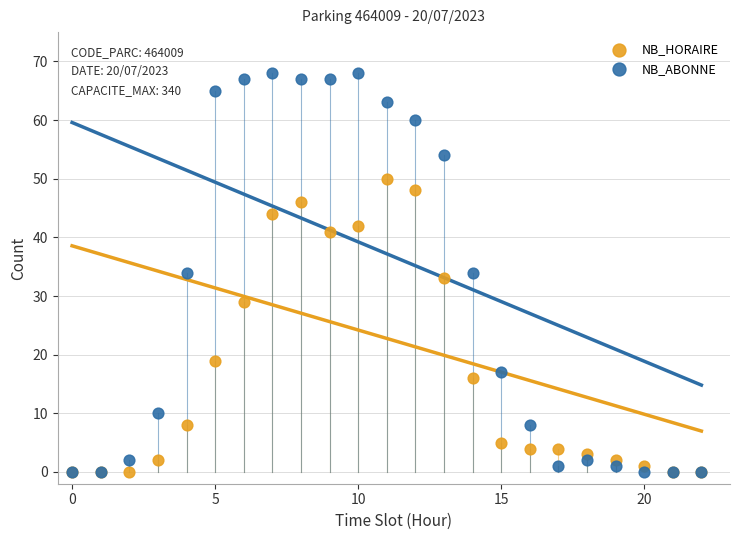

In the NB_HORAIRE series, what Y value is closest to 25?

29